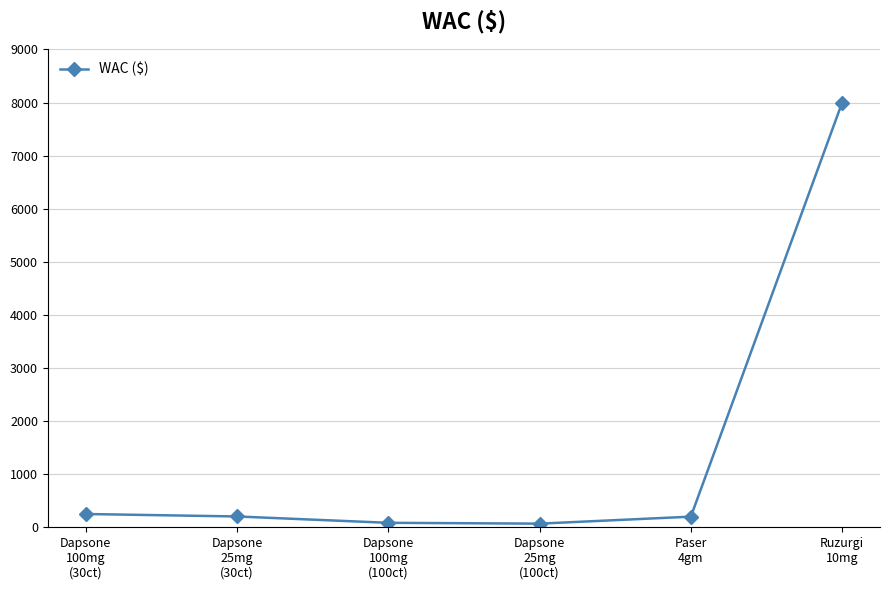

What is the average value?

1467.7